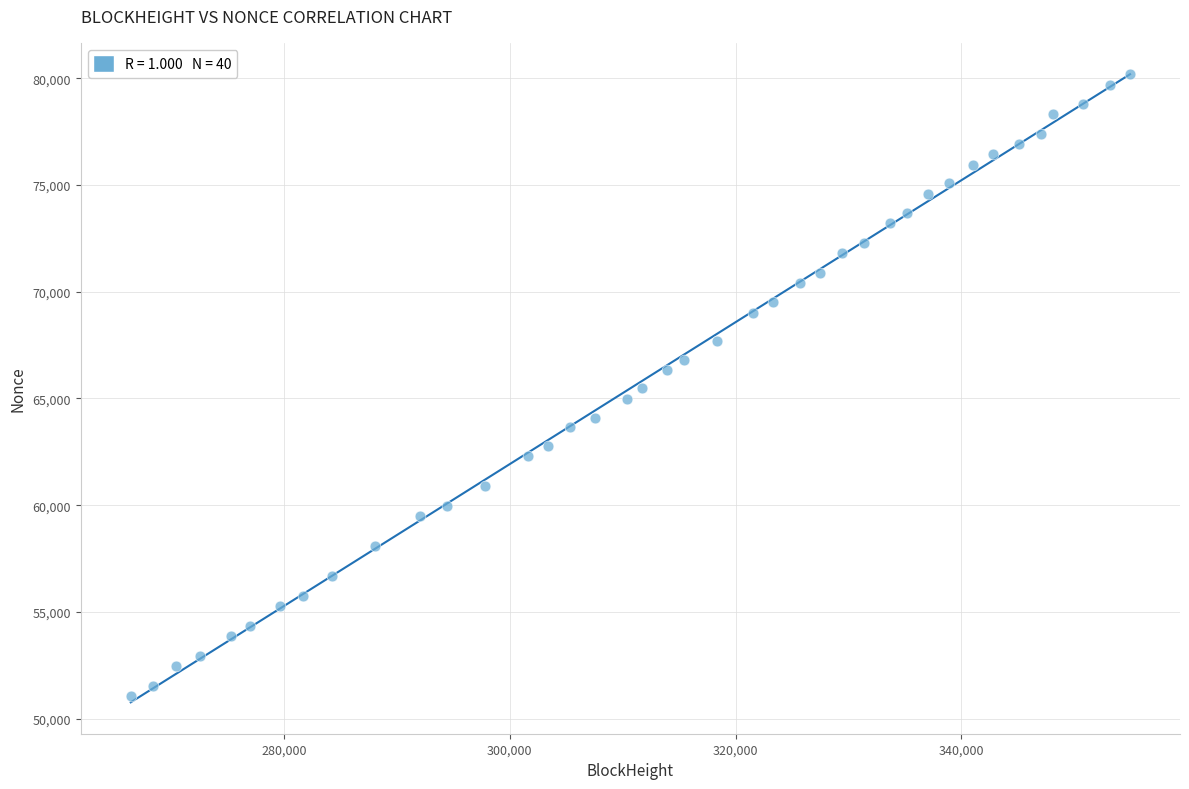

What is the range of X values (max minus min)?

88514